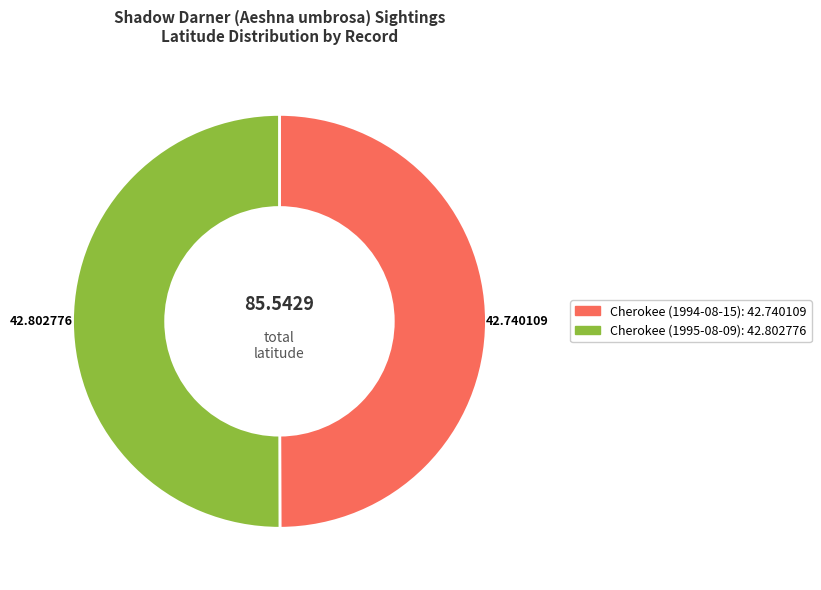

Which category accounts for the majority?

Cherokee (1995)